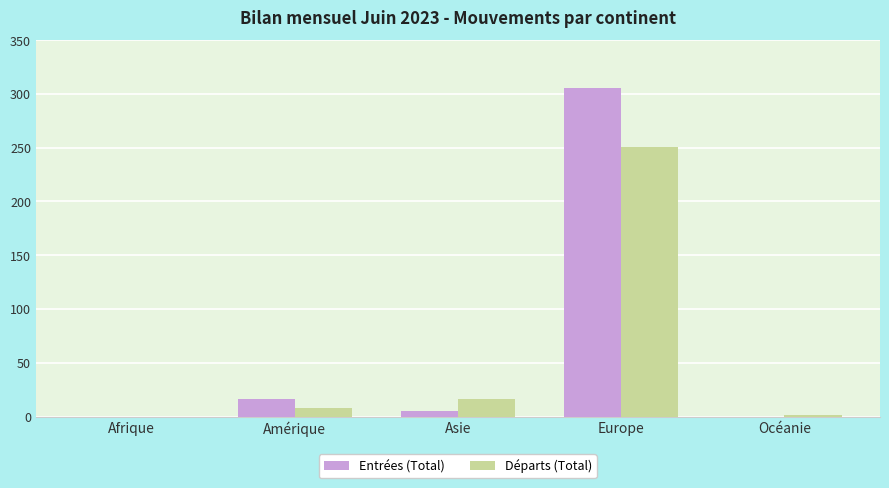

What is the total value across all series at Europe?

557